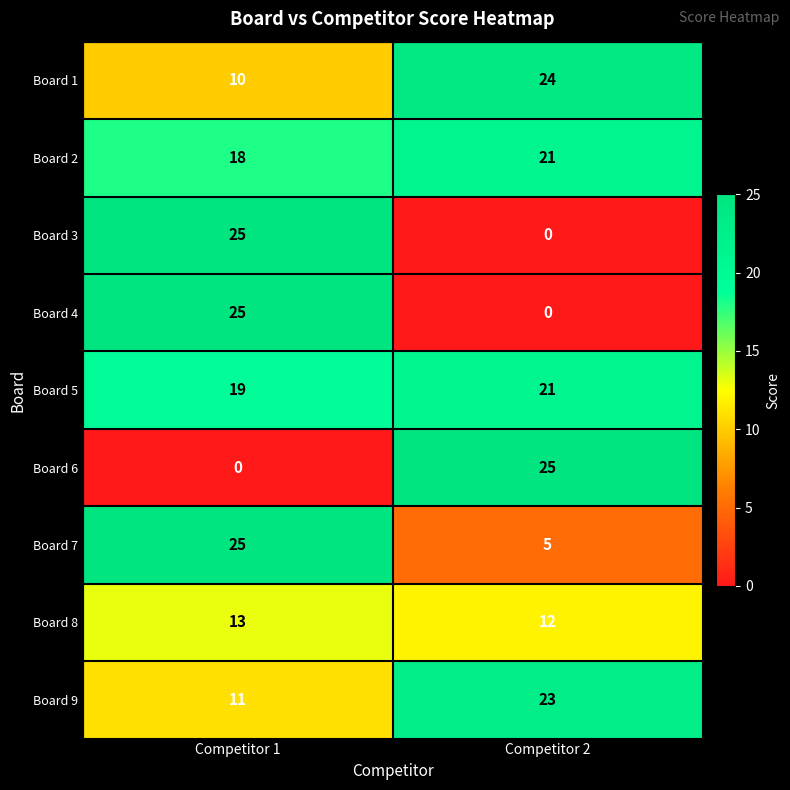

Which category has the lowest value in the Board 2 series?

Competitor 1